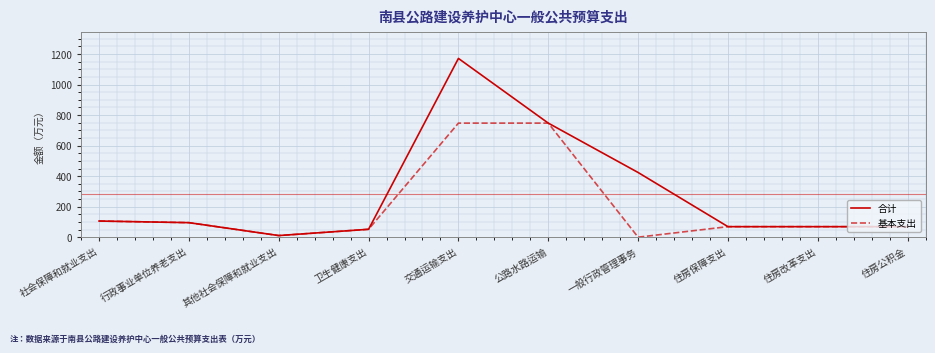

Rank the series by their maximum value, from highest to lowest.

合计, 基本支出